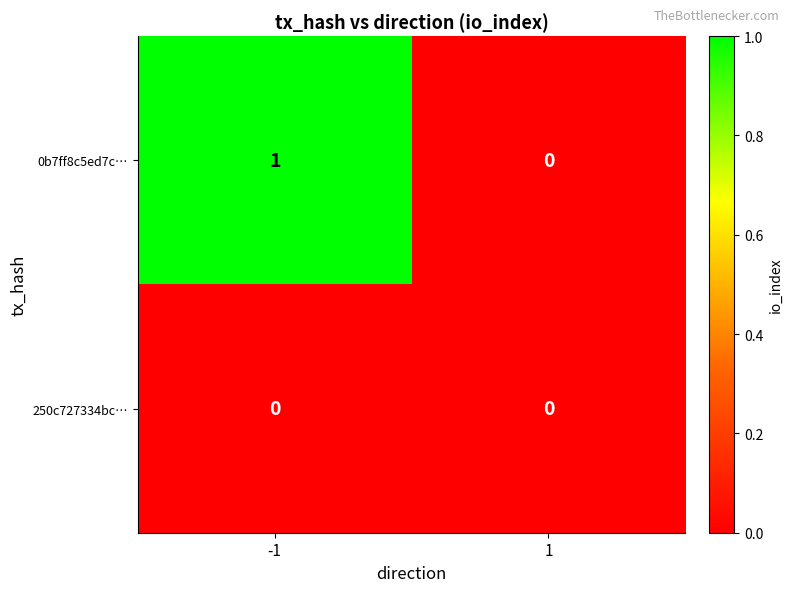

Reading left to right, transcribe all the data shown in this chart.

0b7ff8c5ed7c…: -1=1	1=0
250c727334bc…: -1=0	1=0